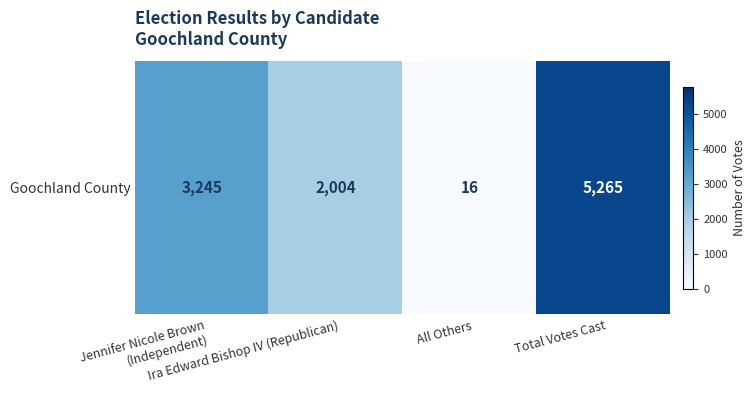

At which label is the value closest to 2640?

Jennifer Nicole Brown (Independent)